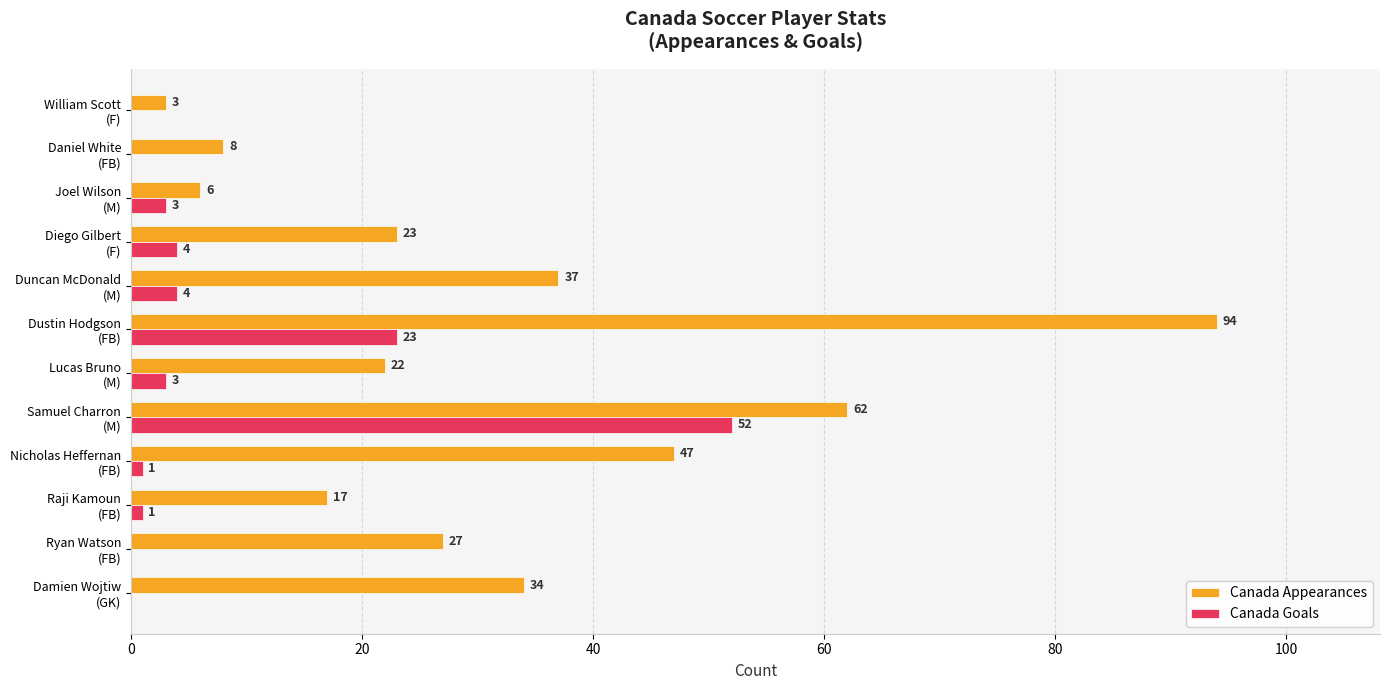

Which series has the largest total across all categories?

Canada Appearances